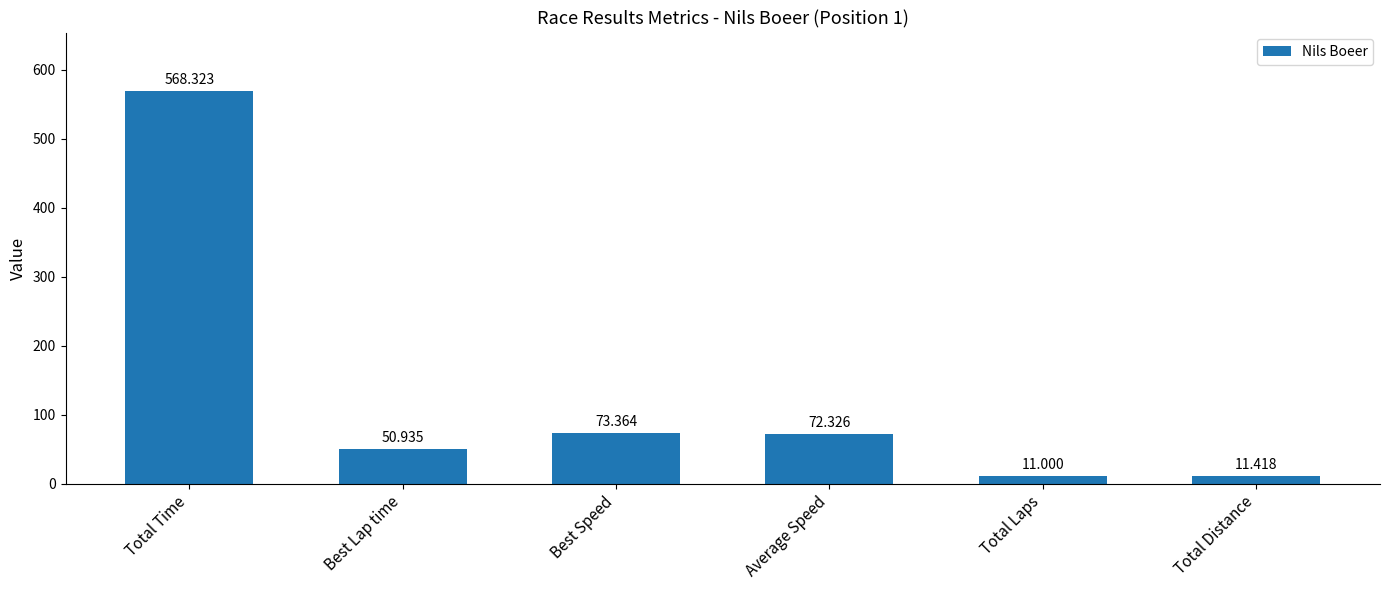

What is the change in value from Best Lap time to Total Laps?

-39.9